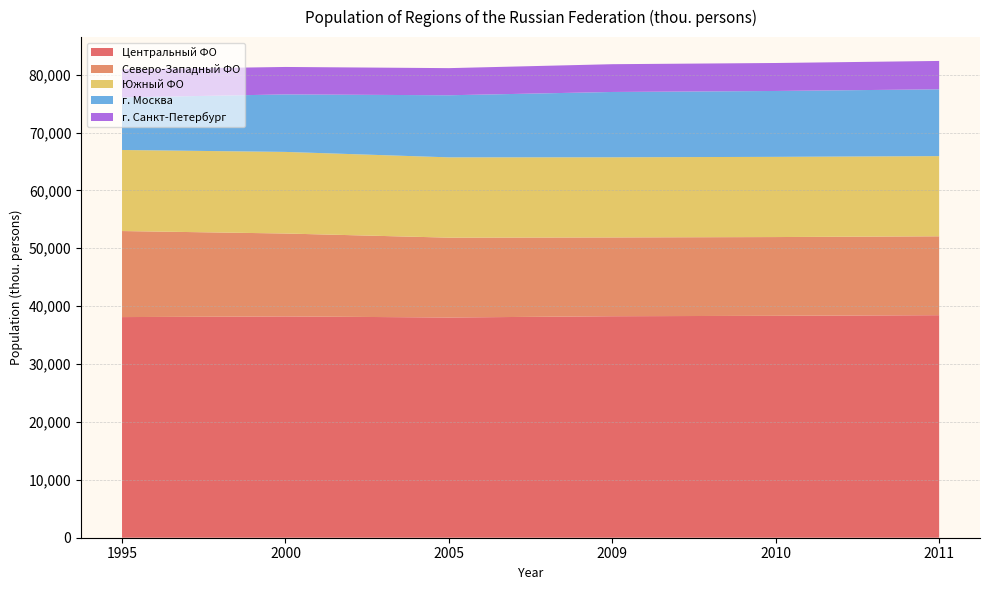

Is it true that Центральный ФО equals 60489 at 2009?

False